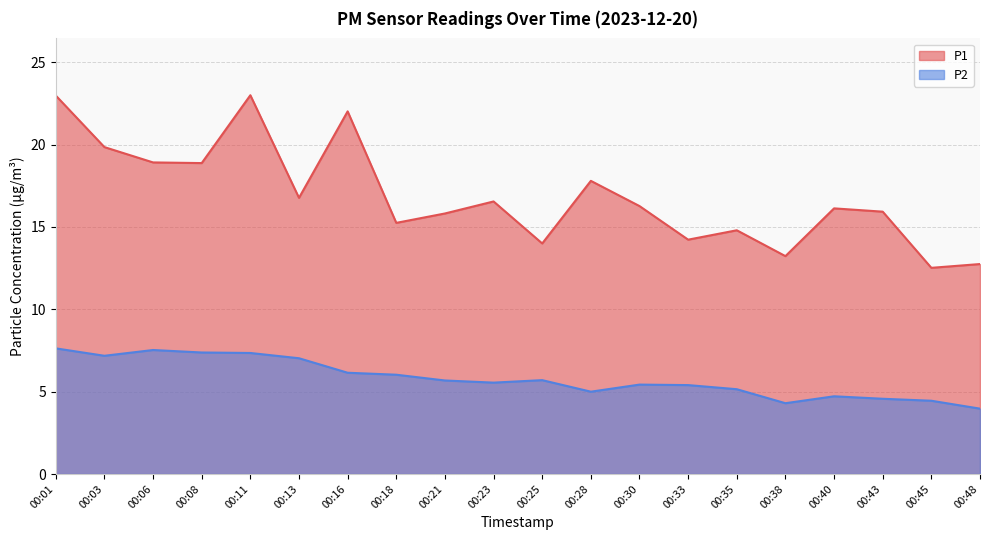

Which label corresponds to the smallest value in the chart?

00:48